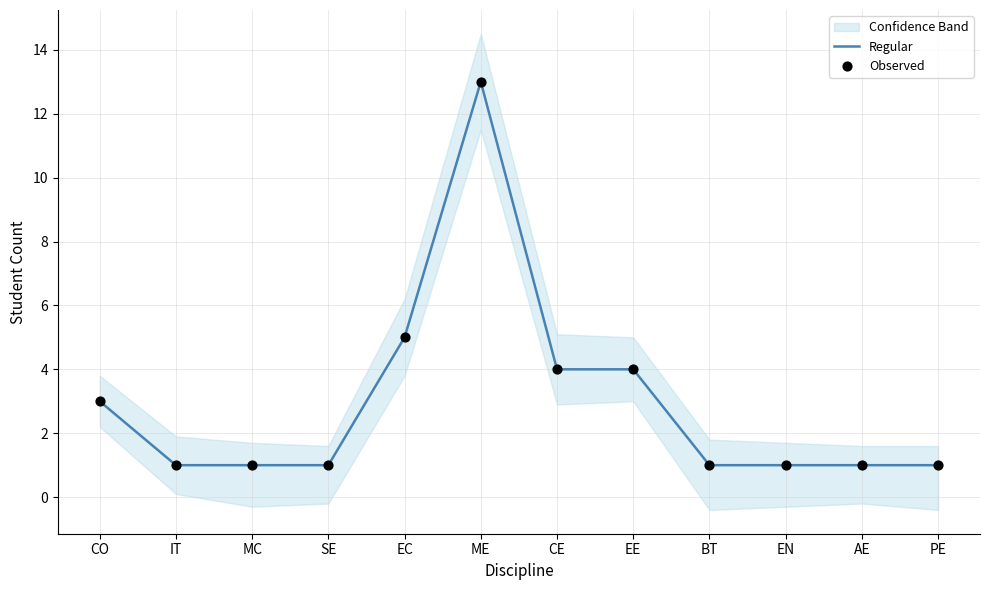

Which series reaches the maximum Y coordinate?

Regular